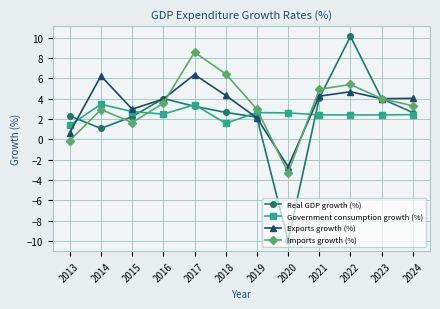

In Exports growth (%), how many points are higher than both neighbors (excluding endpoints)?

3